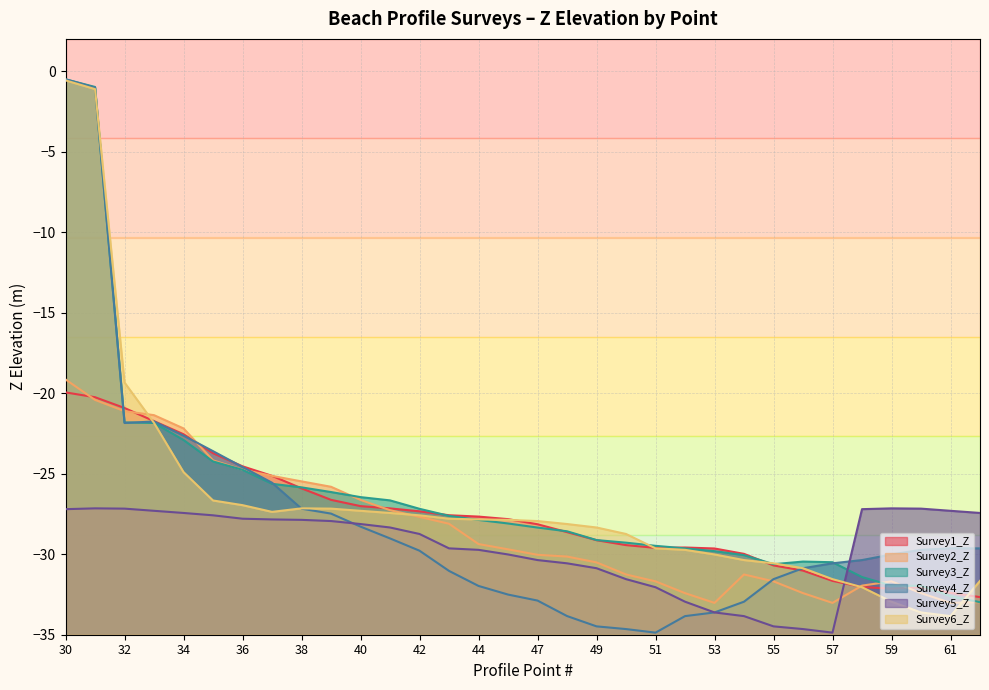

Between 31 and 32, which is larger?

31